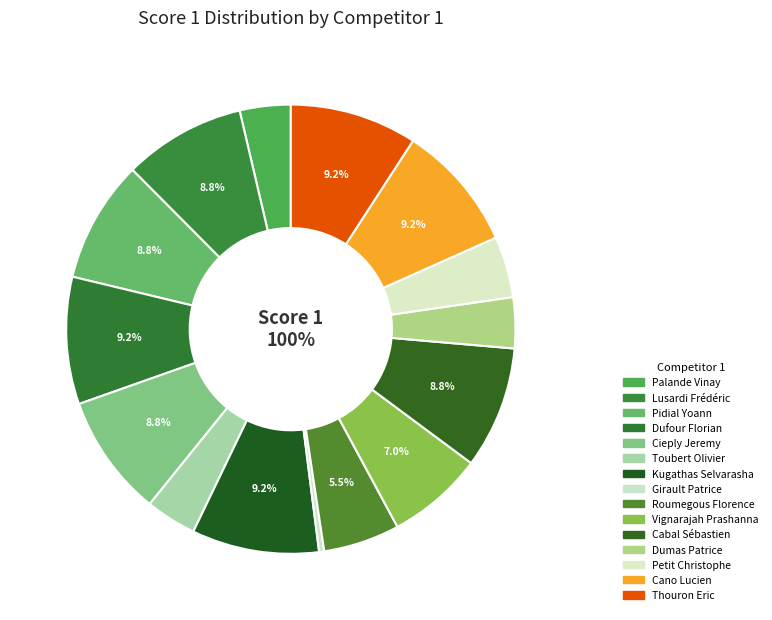

Is it true that Girault Patrice is 1% of the pie?

False